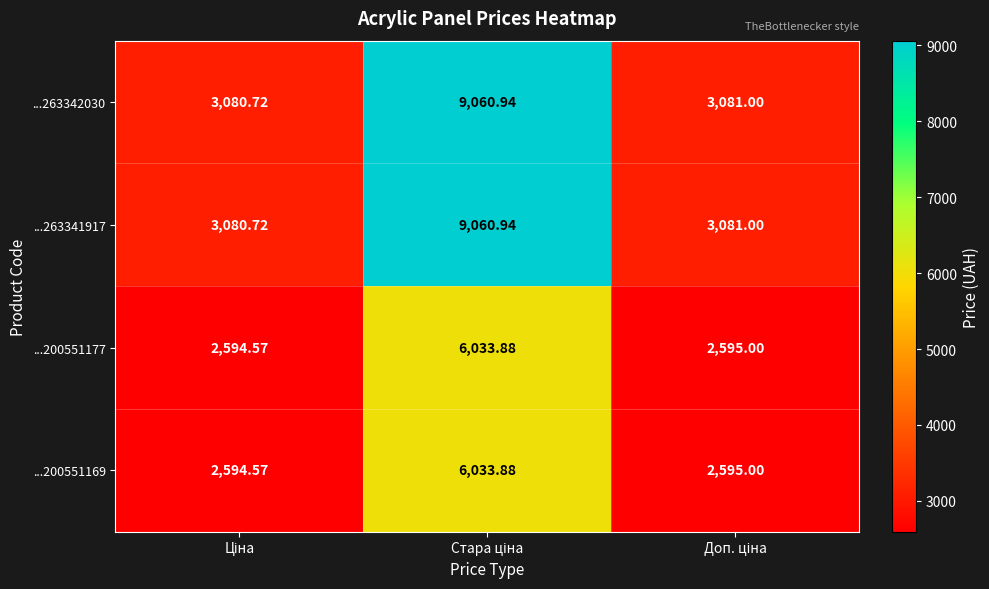

At which category is the sum across all series the highest?

Стара ціна